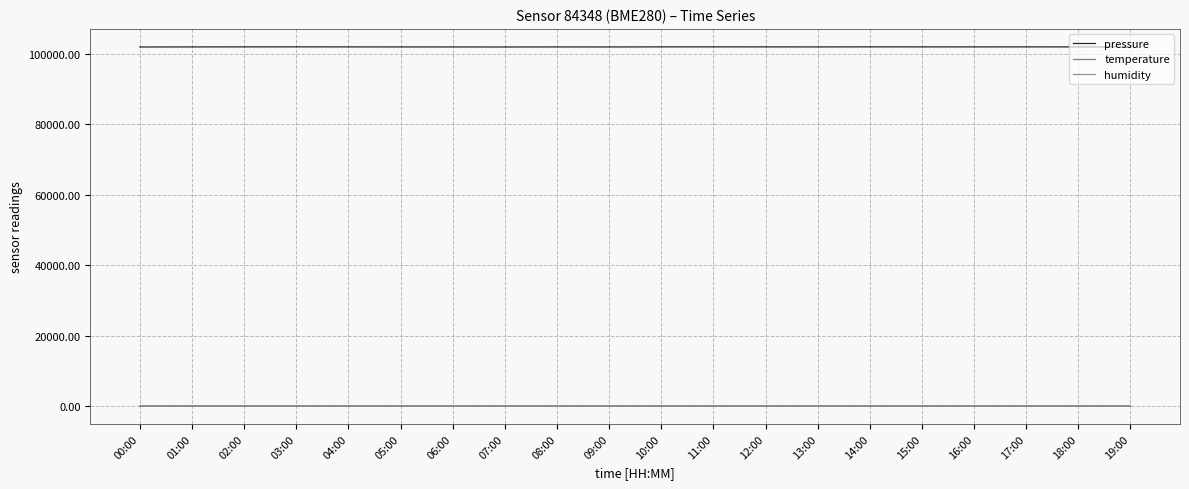

Reading right to left, list all the values displayed in this chart.

pressure: 19:00=101935.3	18:00=101949.2	17:00=101958.4	16:00=101952.1	15:00=101956.4	14:00=101961.6	13:00=101947.5	12:00=101954.9	11:00=101962.0	10:00=101957.8	09:00=101939.3	08:00=101942.2	07:00=101929.9	06:00=101937.3	05:00=101945.2	04:00=101952.6	03:00=101966.3	02:00=101957.5	01:00=101948.4	00:00=101929.1
temperature: 19:00=5.0	18:00=4.7	17:00=4.7	16:00=4.7	15:00=4.8	14:00=4.6	13:00=4.7	12:00=4.8	11:00=4.7	10:00=4.7	09:00=5.0	08:00=5.0	07:00=5.1	06:00=4.9	05:00=4.8	04:00=4.8	03:00=4.7	02:00=4.9	01:00=4.8	00:00=5.2
humidity: 19:00=68.9	18:00=69.5	17:00=69.3	16:00=69.1	15:00=69.6	14:00=69.8	13:00=70.4	12:00=69.3	11:00=69.7	10:00=69.3	09:00=68.1	08:00=69.3	07:00=67.7	06:00=67.6	05:00=68.8	04:00=69.6	03:00=68.5	02:00=68.7	01:00=69.2	00:00=67.8